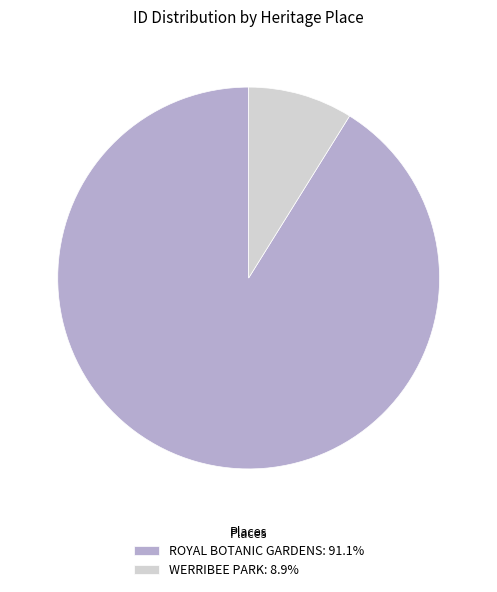

Count the number of slices in the pie.

2